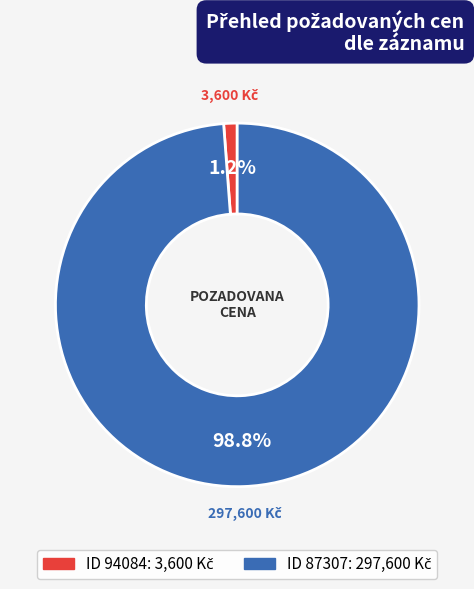

Is there a majority slice in this chart?

Yes